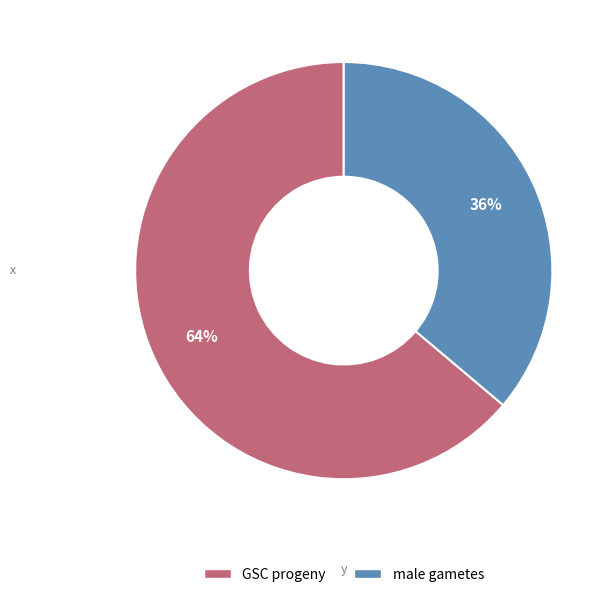

Which category has the smallest portion of the pie?

male gametes